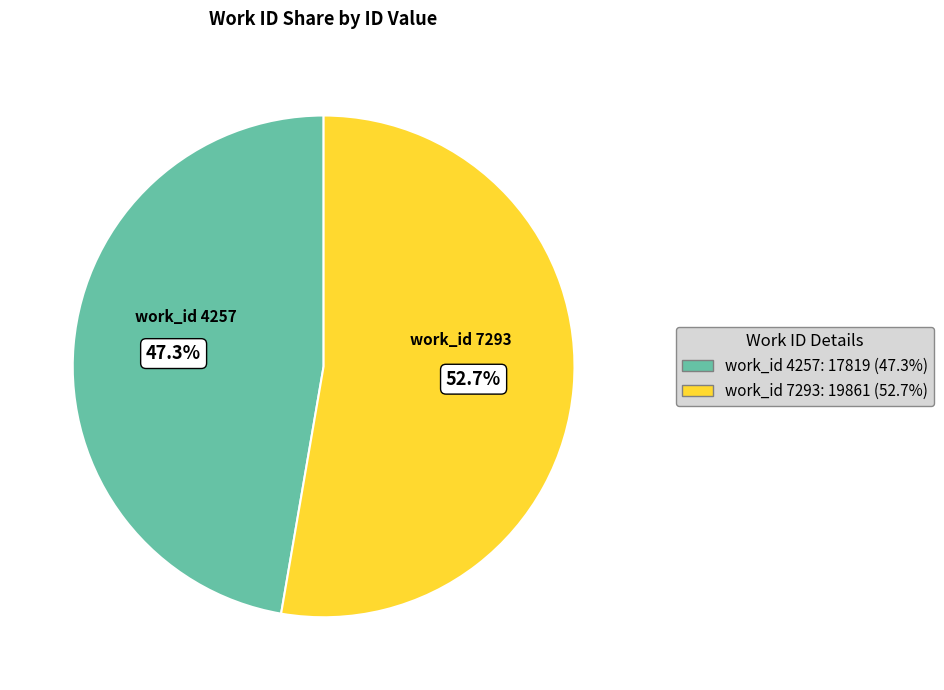

How many segments does this pie chart have?

2